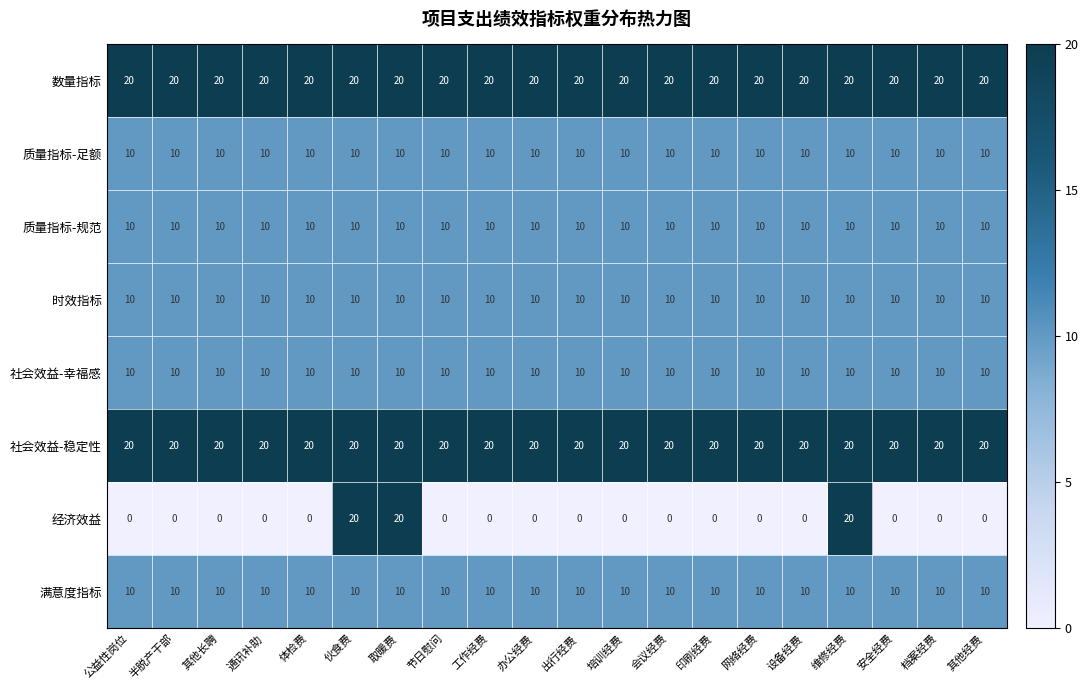

What is the minimum value for 数量指标?

20